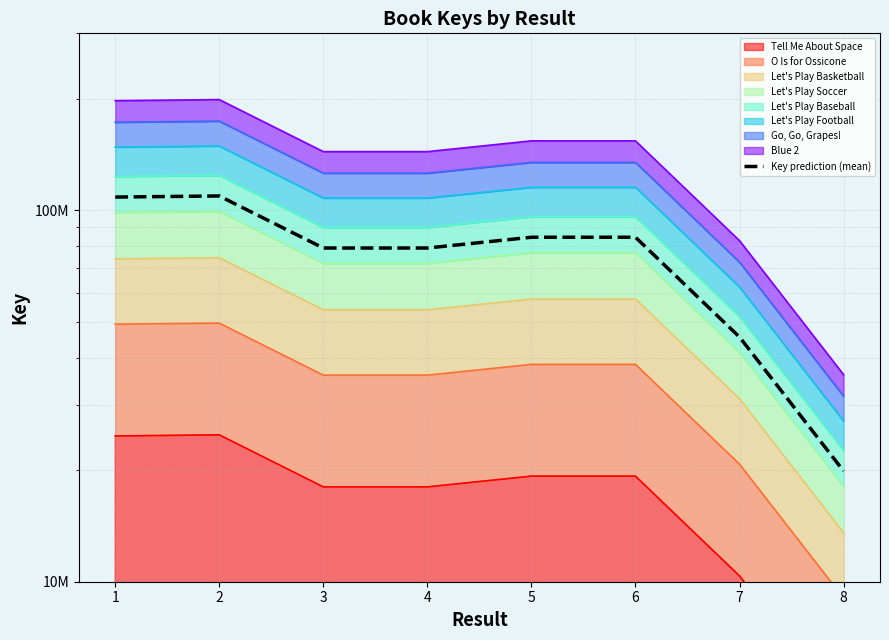

How many lines are shown in the chart?

1